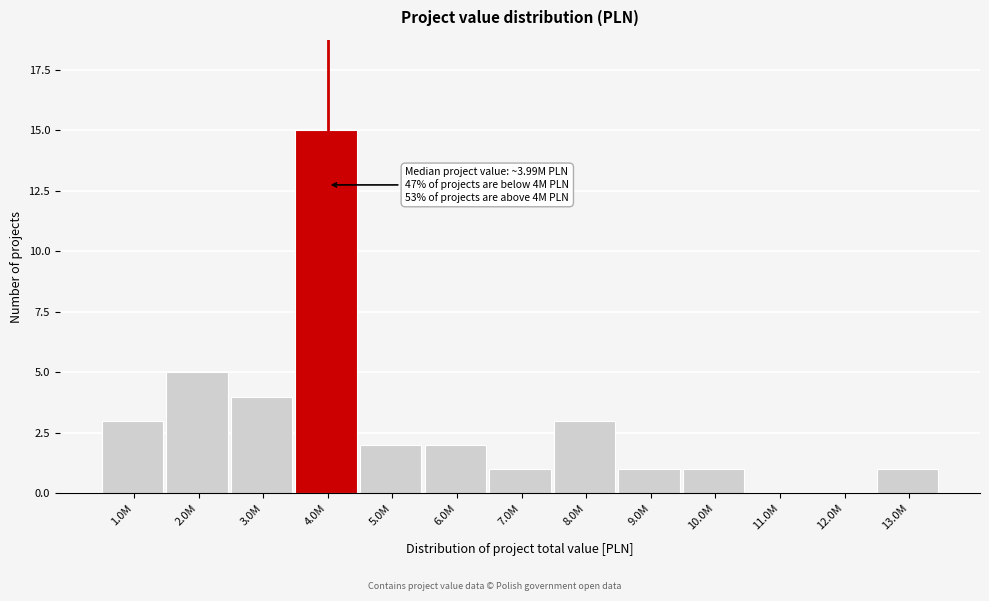

Reading right to left, list all the values displayed in this chart.

13.0M=1	12.0M=0	11.0M=0	10.0M=1	9.0M=1	8.0M=3	7.0M=1	6.0M=2	5.0M=2	4.0M=15	3.0M=4	2.0M=5	1.0M=3